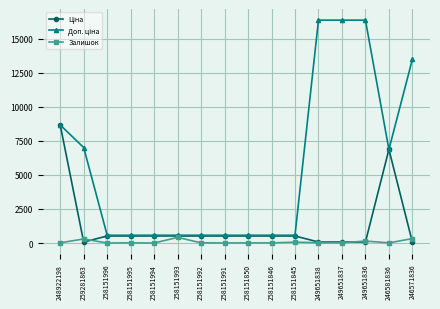

True or false: Залишок has a value of 4.0 at 258151991.

True